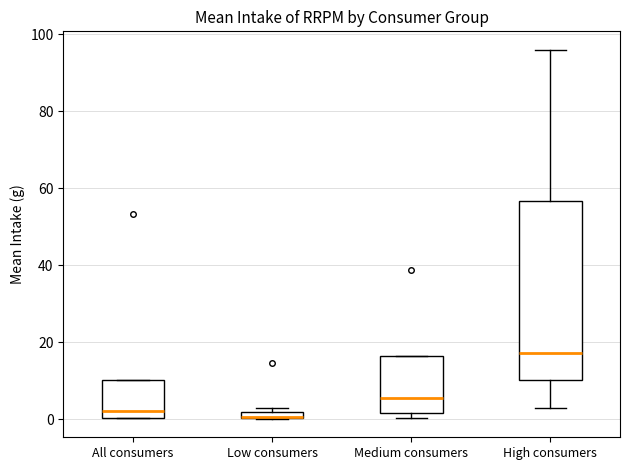

Comparing the boxes themselves (not the whiskers), which one is the tallest?

High consumers